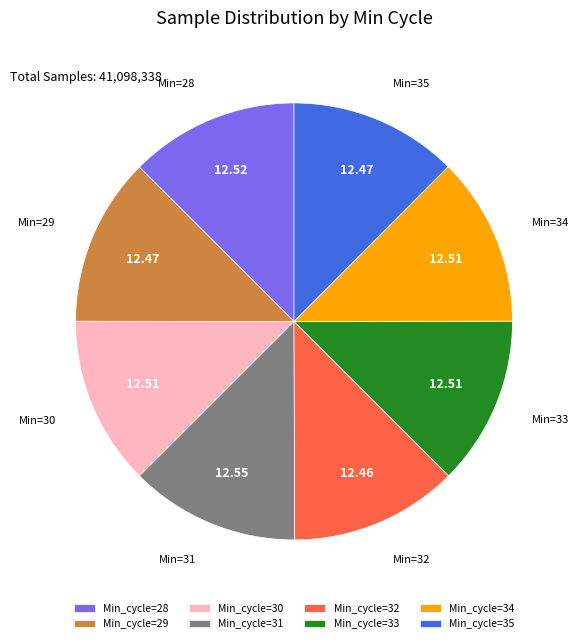

Is the sum of Min_cycle=35 and Min_cycle=33 greater than half?

No